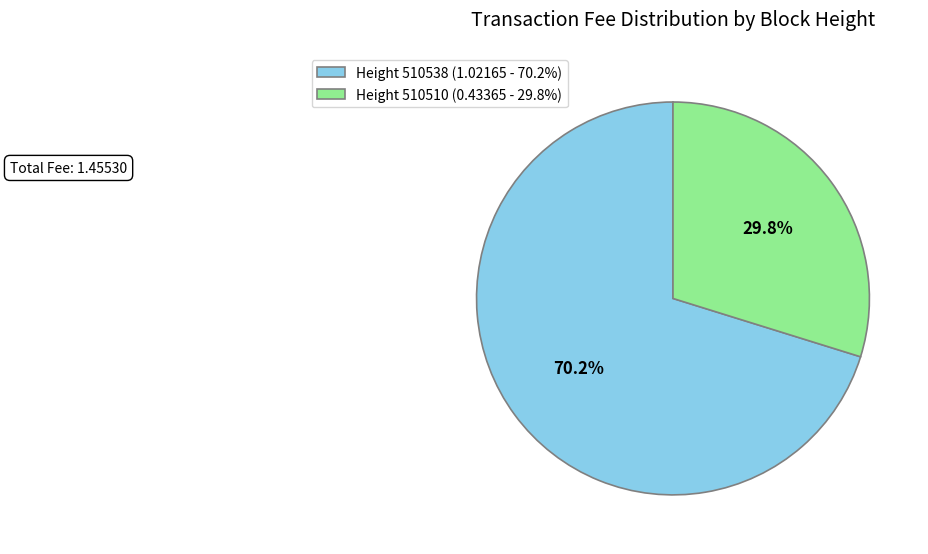

Which category has the biggest portion of the pie?

Height 510538 (1.02165 - 70.2%)